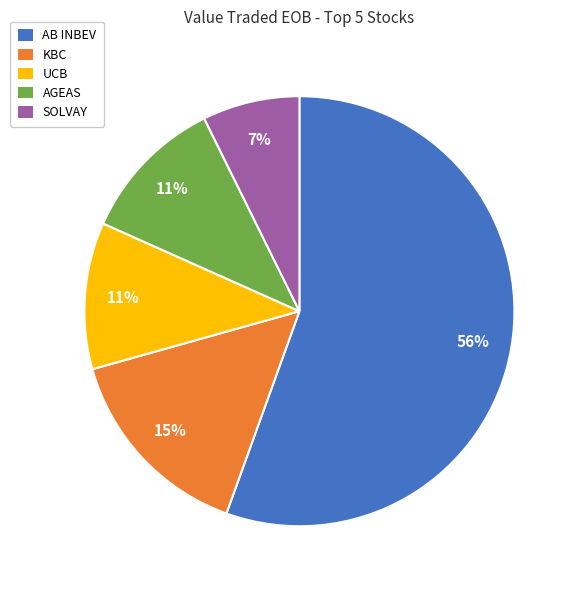

Between AGEAS and SOLVAY, which is larger?

AGEAS